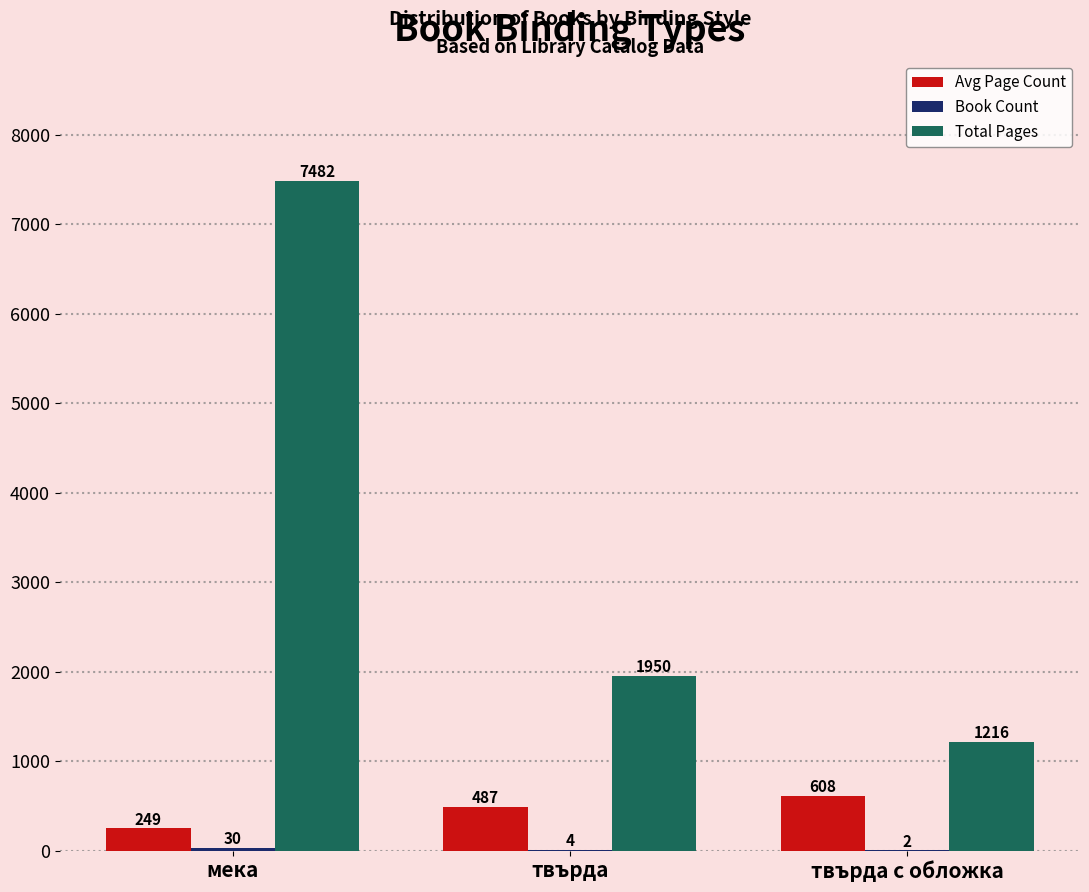

Which category has the highest value across all series?

мека